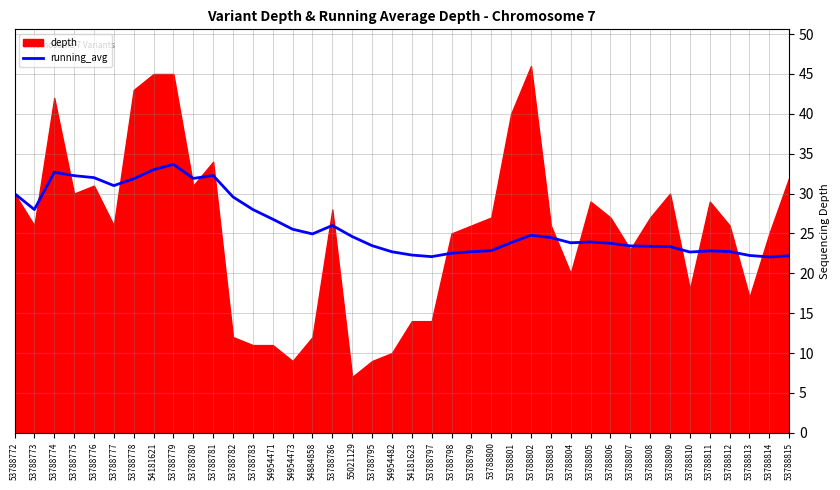

True or false: running_avg has a value of 43.2 at 53788773.

False